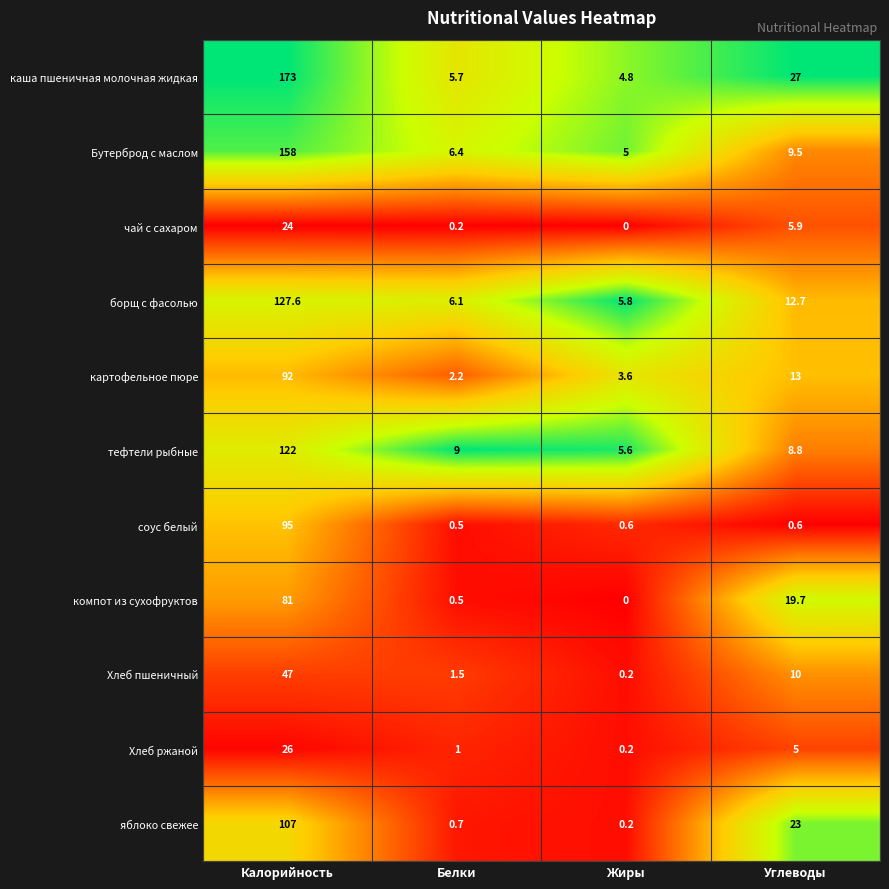

Between Калорийность and Белки, which series saw the biggest shift?

каша пшеничная молочная жидкая